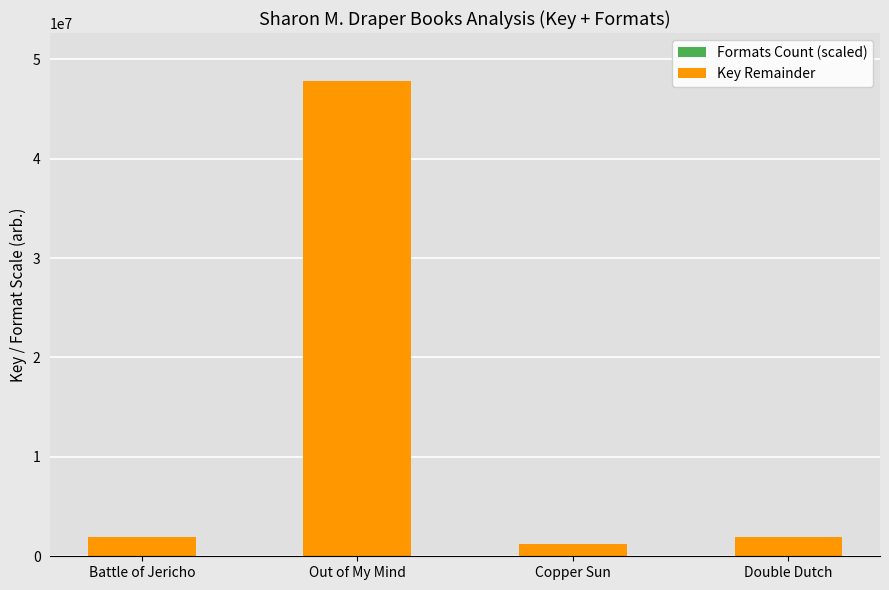

At which category is the sum across all series the highest?

Out of My Mind